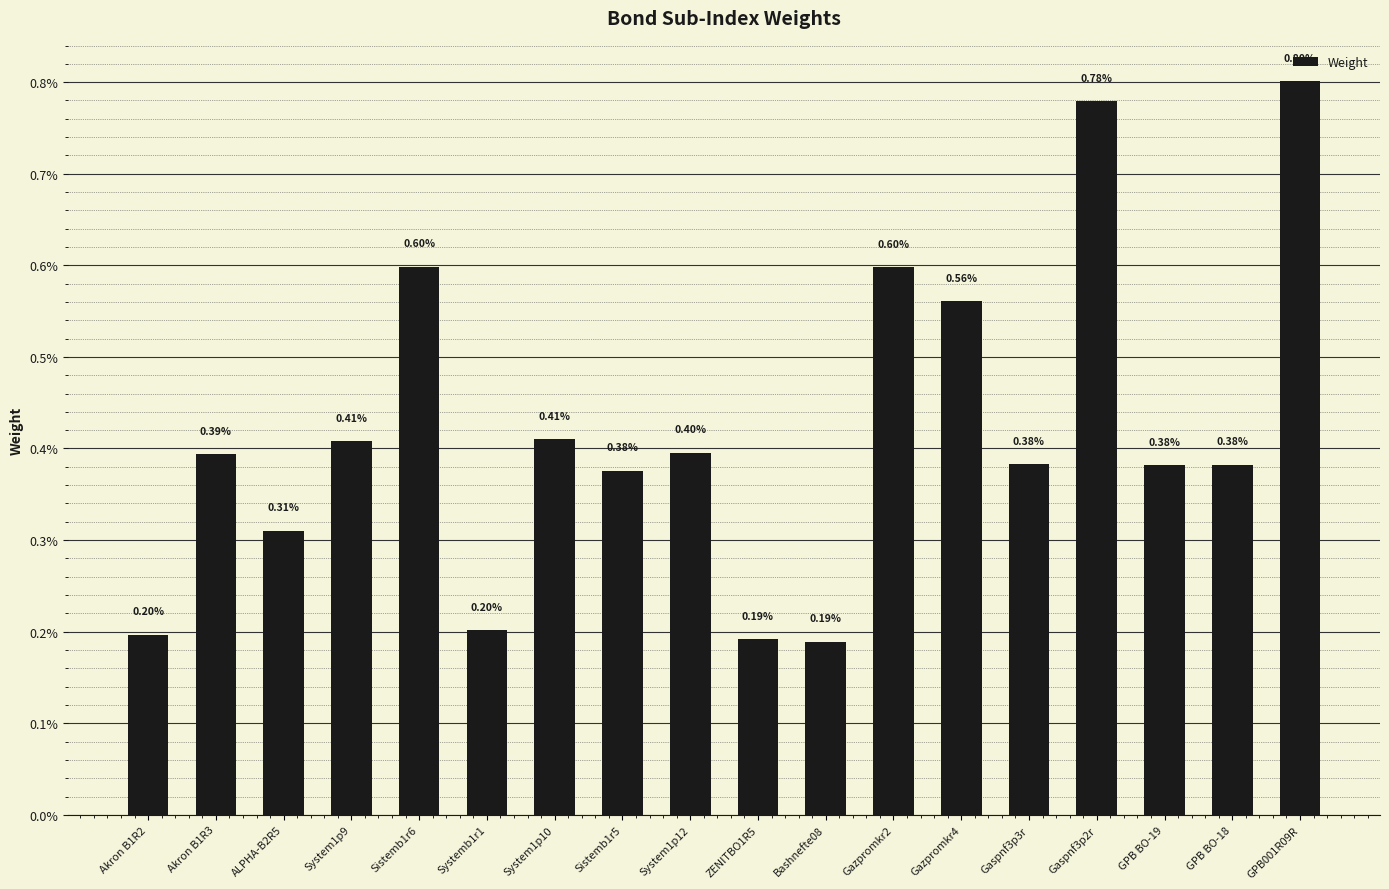

Between Sistemb1r5 and Akron B1R3, which is larger?

Akron B1R3